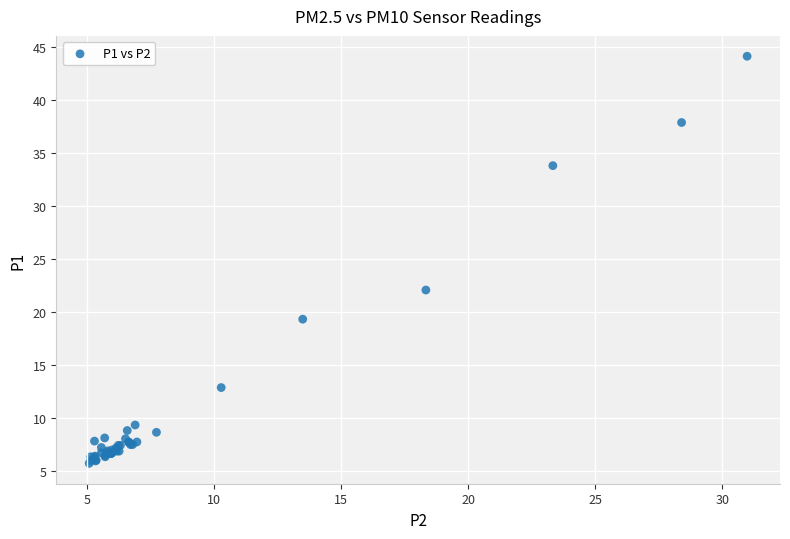

What Y value in the scatter plot is closest to 24?

22.1